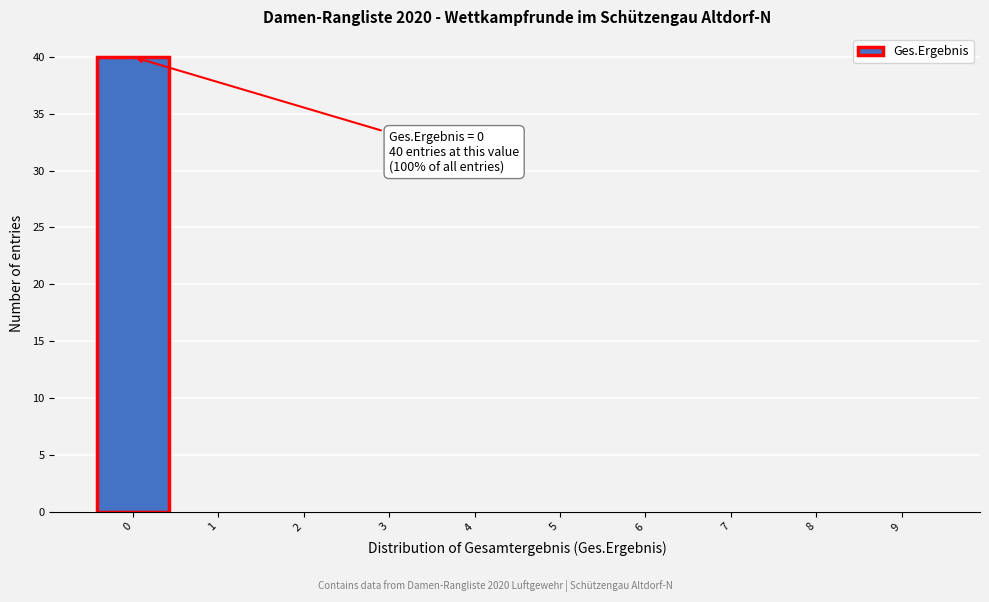

Which range on the x-axis has the tallest bar?

-0.5 to 0.5